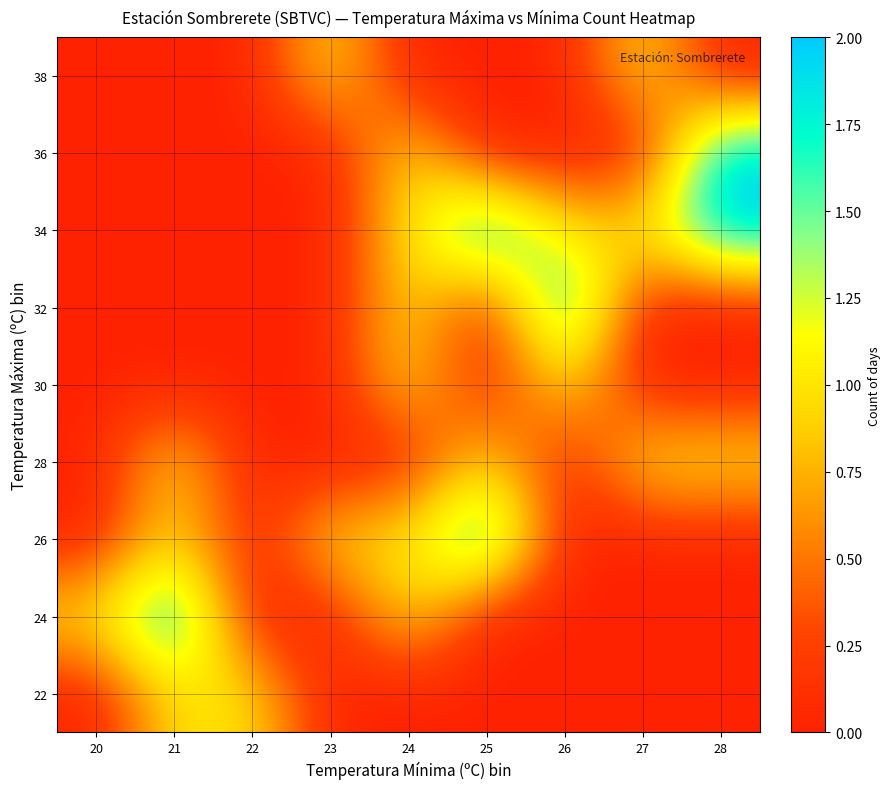

At how many categories does at least one series exceed 0?

9